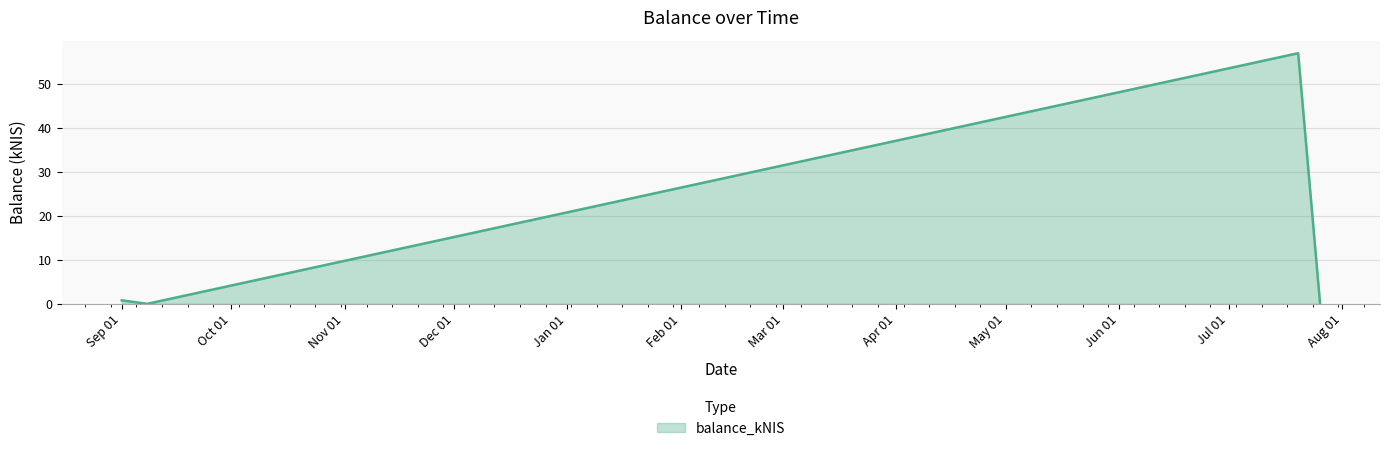

How many interior local peaks (higher than both neighbors) does the data have?

1